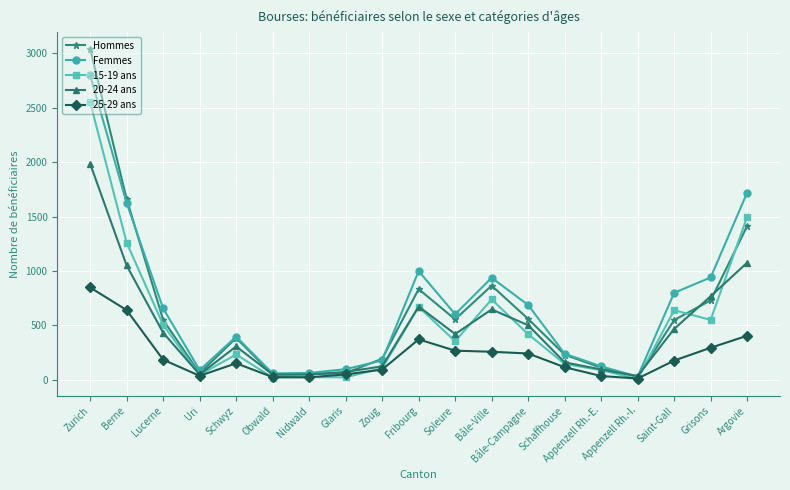

Is the value of 20-24 ans at Lucerne greater than the value of 15-19 ans at Argovie?

No